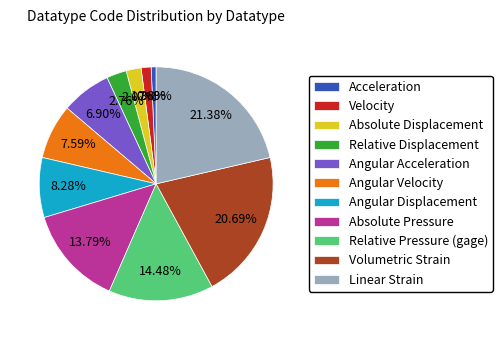

How many slices are in this pie chart?

11